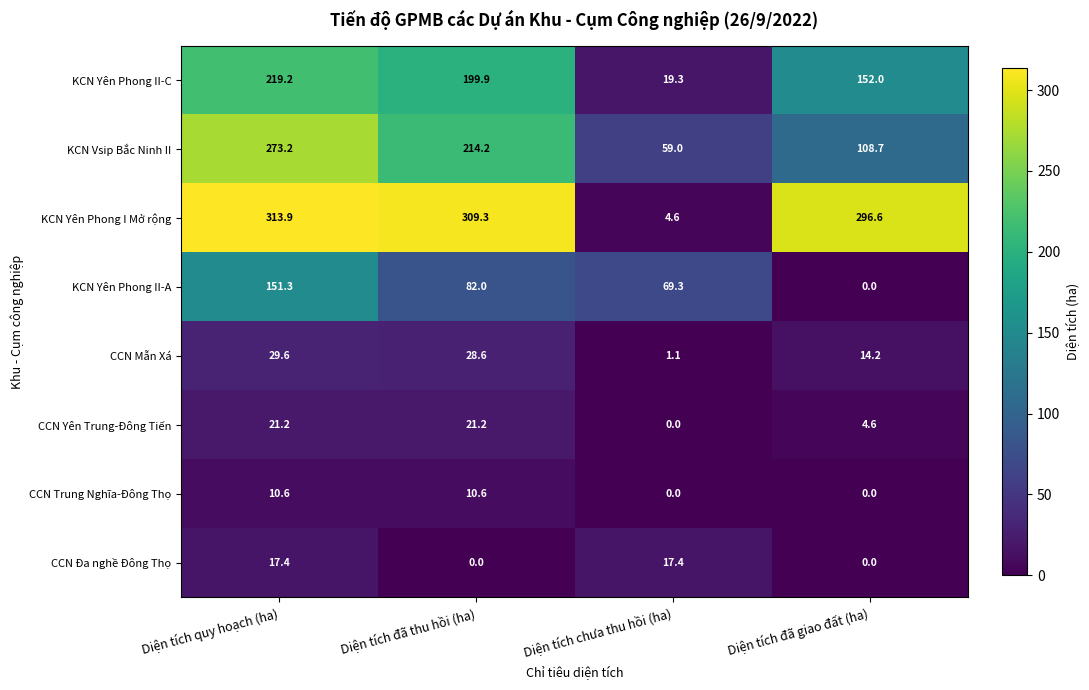

At how many categories does at least one series exceed 252?

3